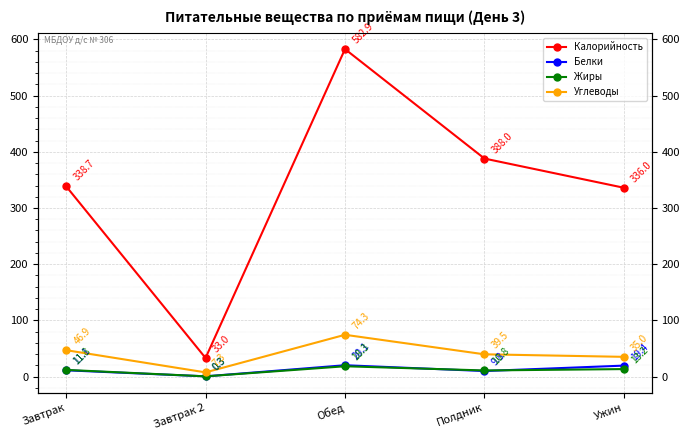

What are all the series names shown in the legend?

Калорийность, Белки, Жиры, Углеводы